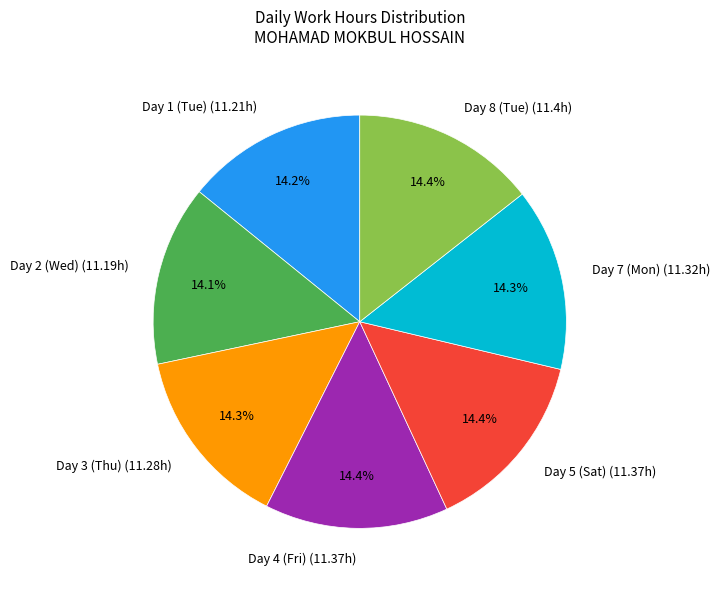

The Day 7 (Mon) slice represents 14% of the pie. True or false?

True